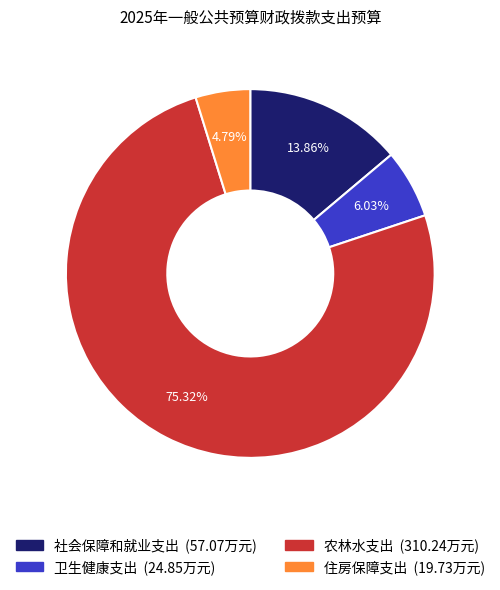

Count the number of slices in the pie.

4